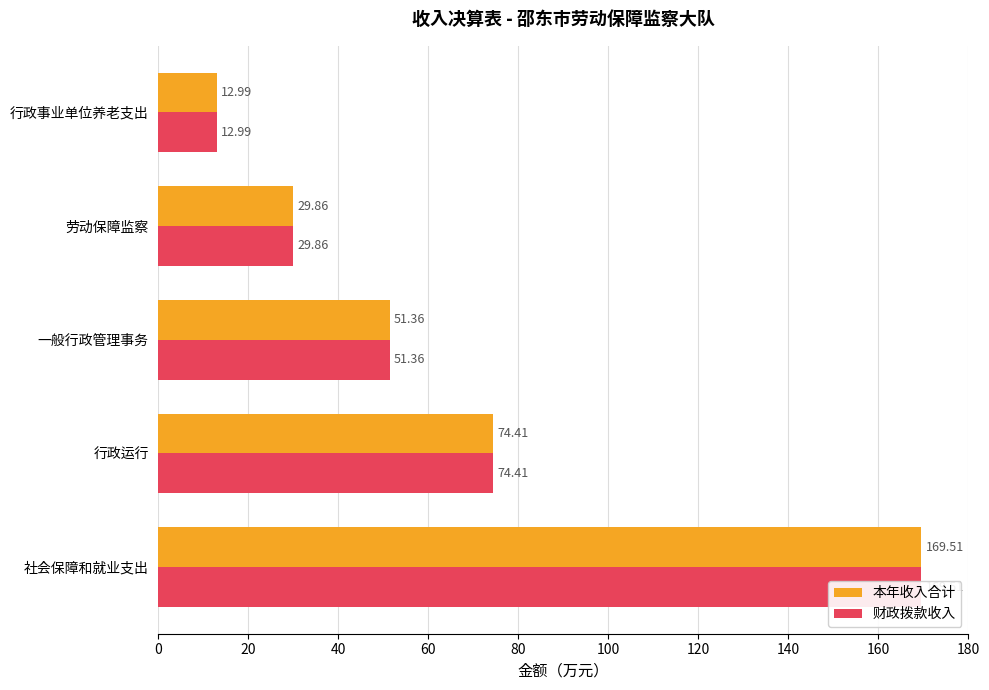

Which series changed the most between 社会保障和就业支出 and 劳动保障监察?

本年收入合计